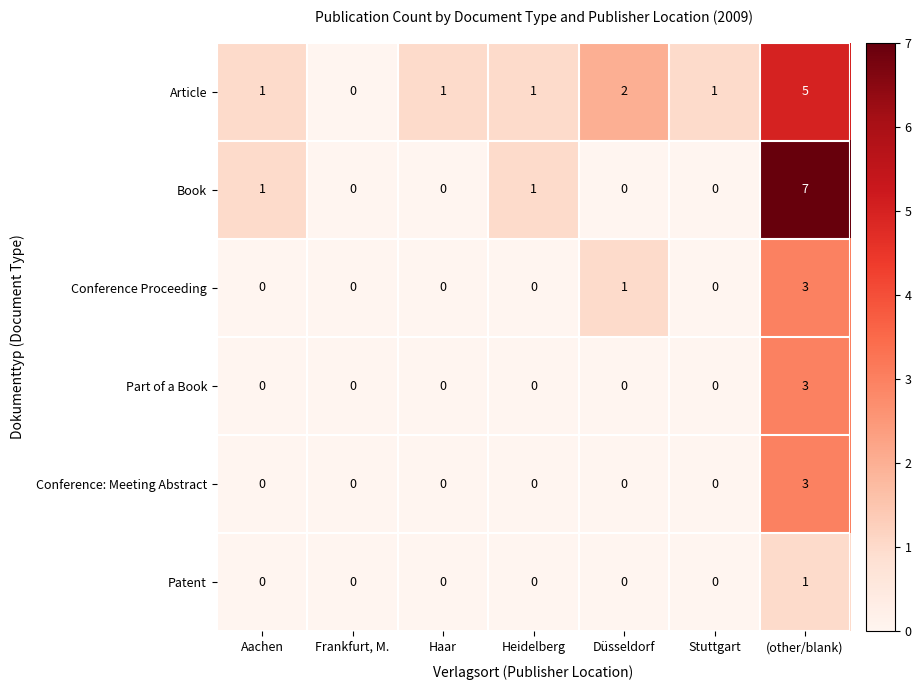

Which series changed the most between Aachen and (other/blank)?

Book